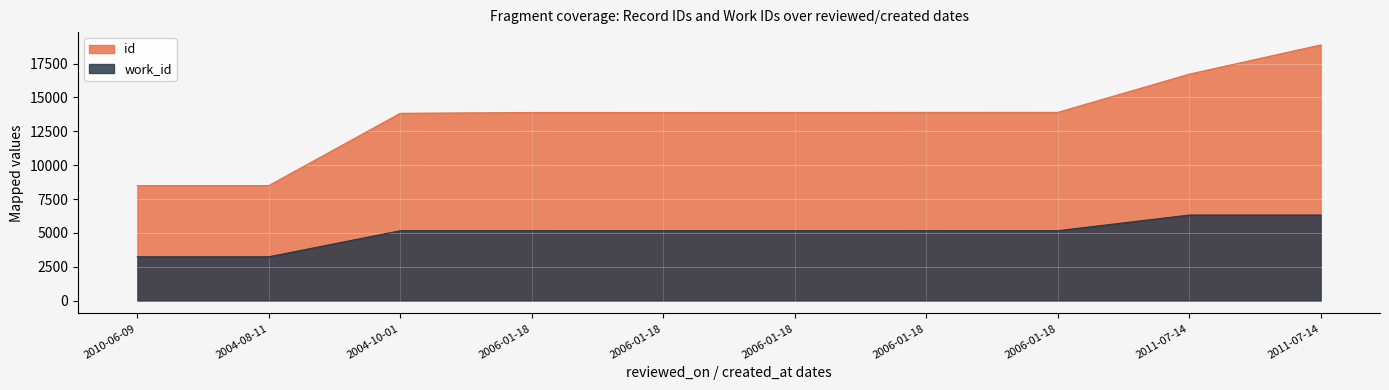

What is the total value across all series at 2011-07-14?

23040